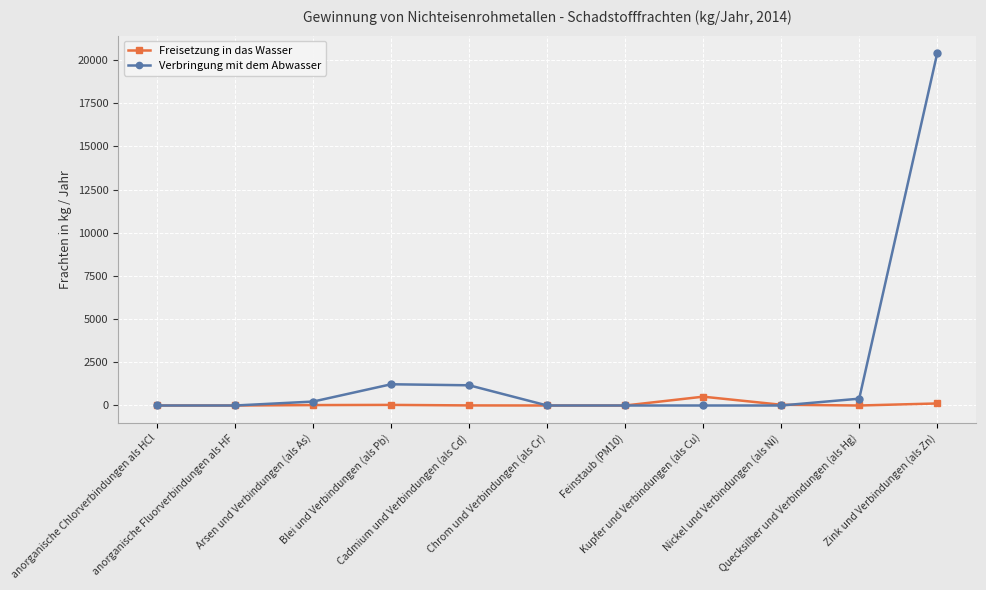

What are all the series names shown in the legend?

Freisetzung in das Wasser, Verbringung mit dem Abwasser